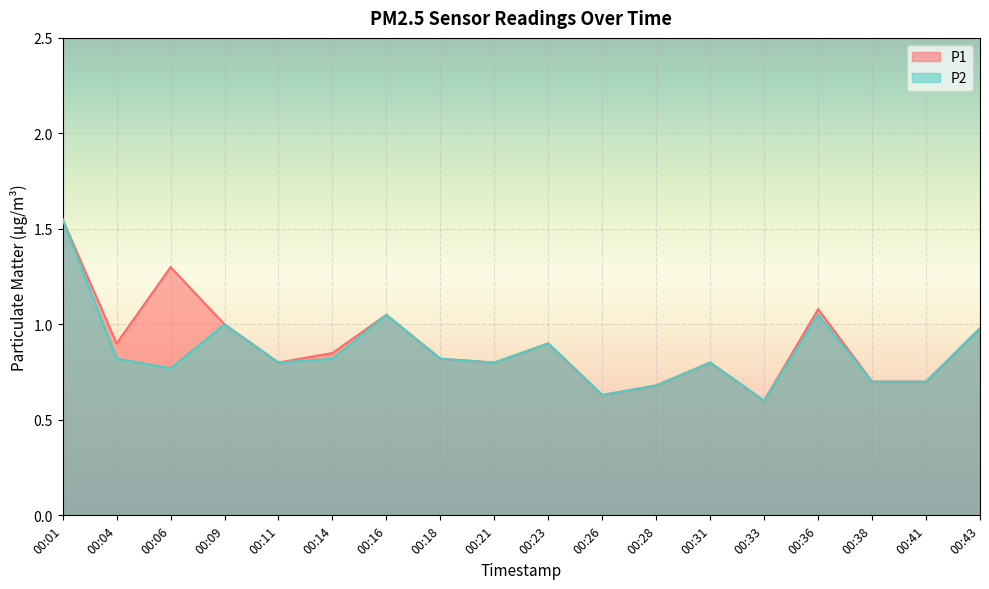

What is the approximate value of P2 at 00:11?

0.8